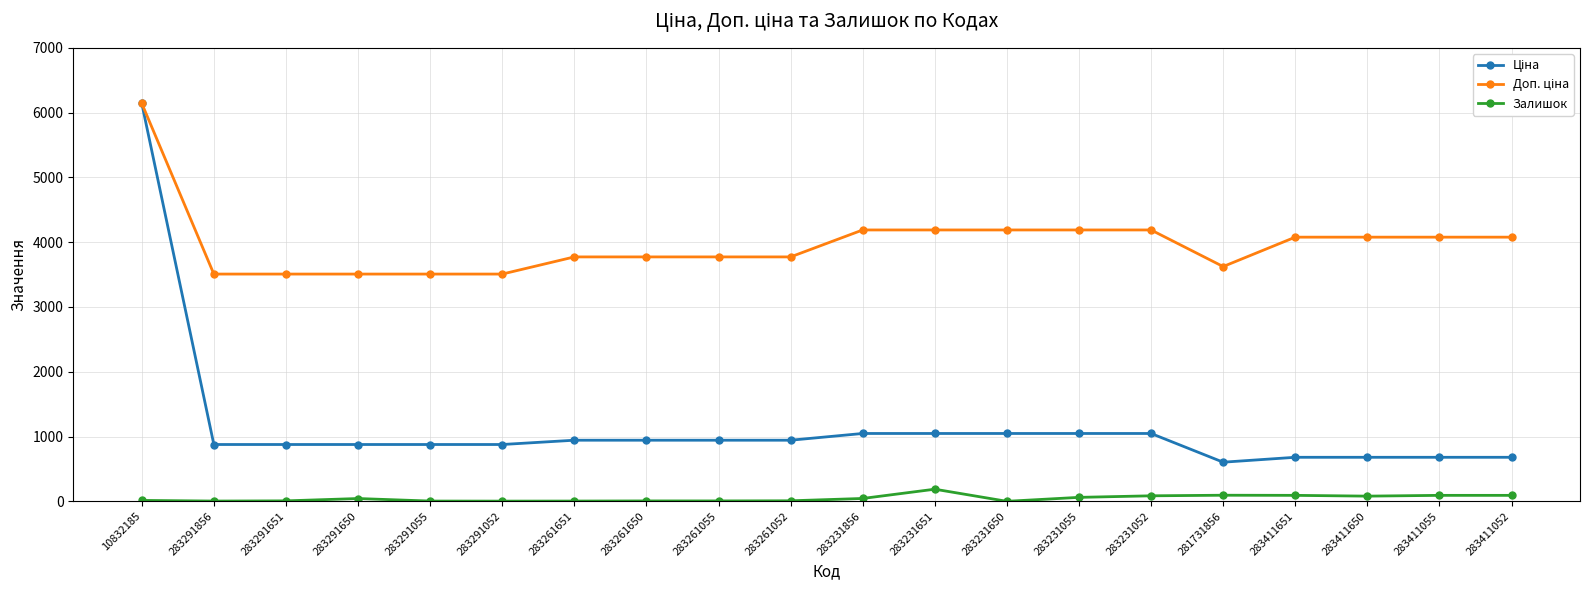

True or false: Залишок has more than 2 interior local peaks.

True